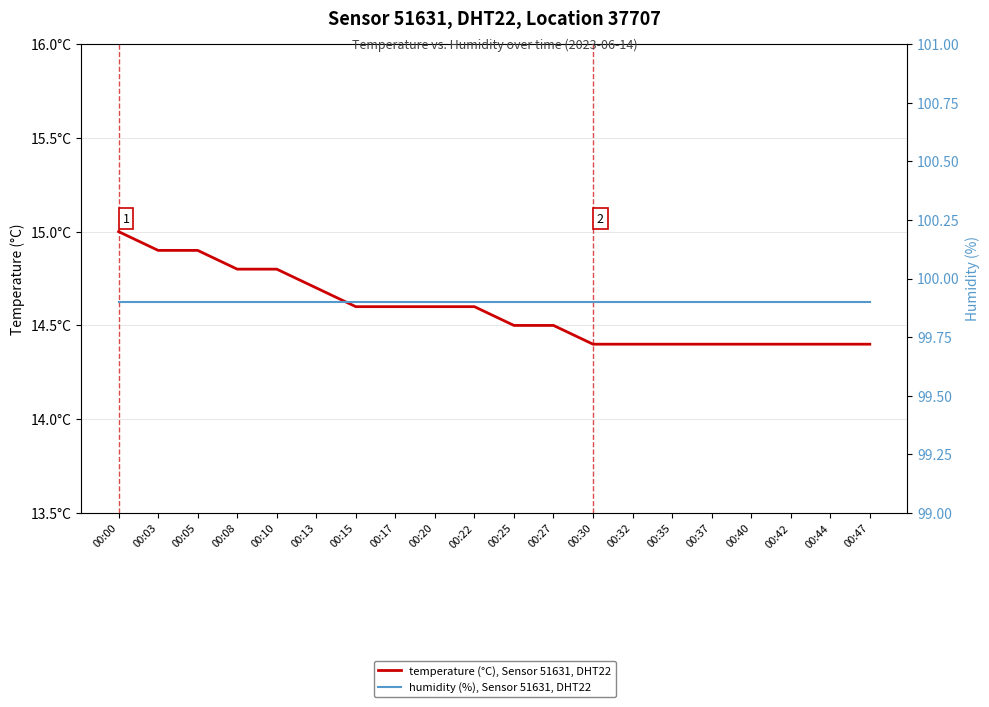

Which category has the highest value across all series?

00:00